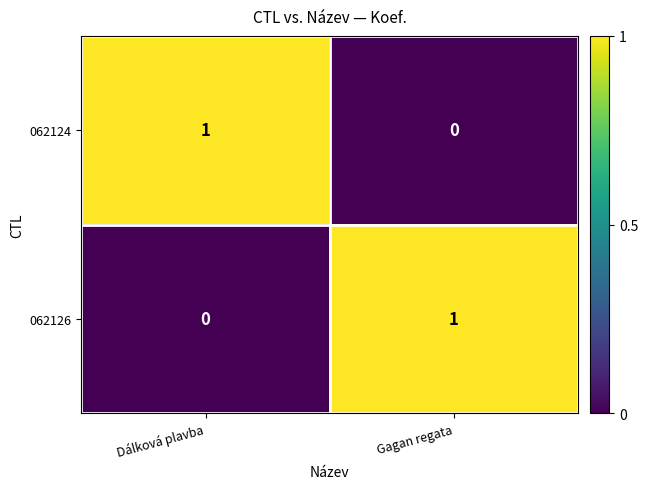

At which label is 062126 closest to 0?

Dálková plavba